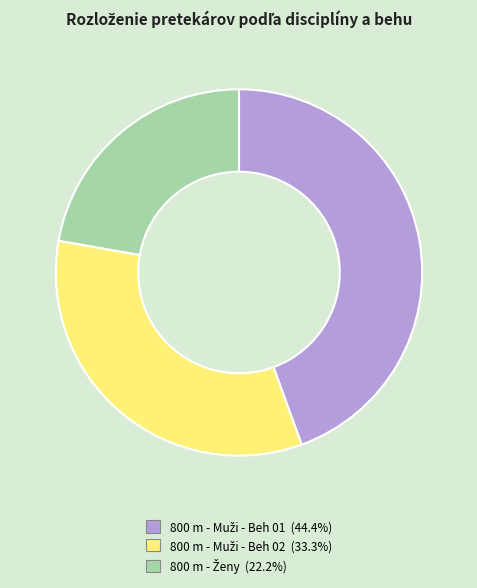

Is there any slice that represents more than half of the pie?

No